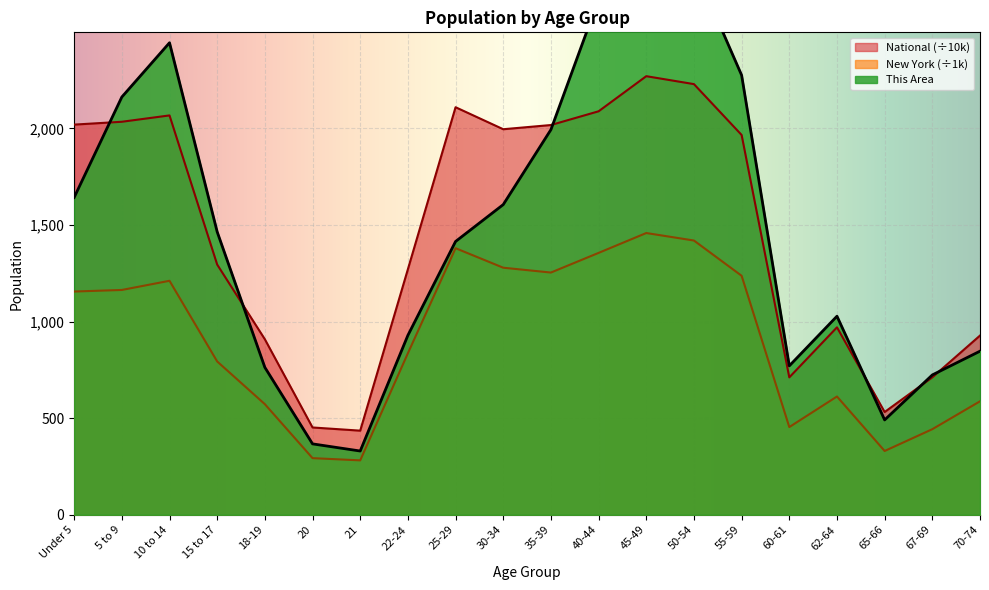

At how many categories does at least one series exceed 398?

20